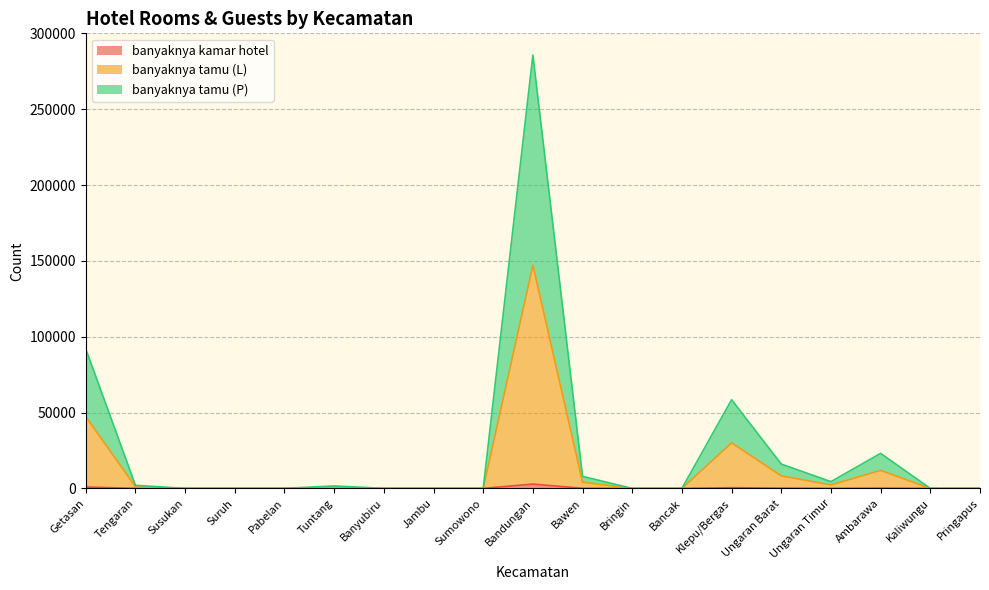

List the series in order of their overall mean, highest first.

banyaknya tamu (L), banyaknya tamu (P), banyaknya kamar hotel